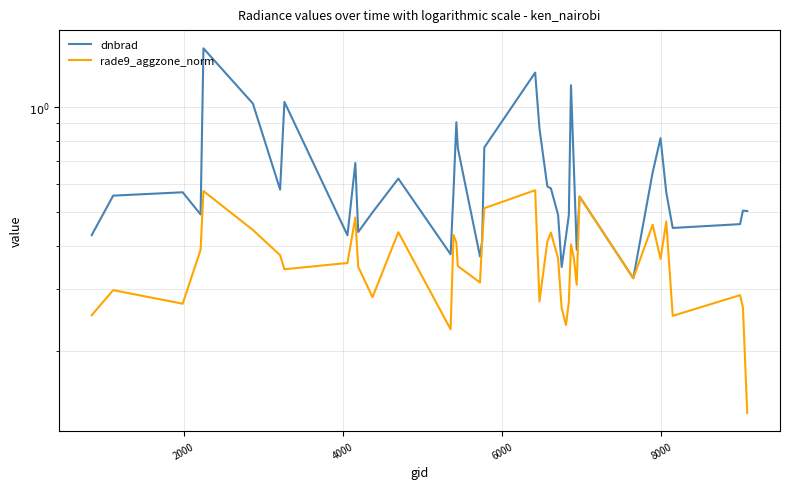

How many lines are shown in the chart?

2